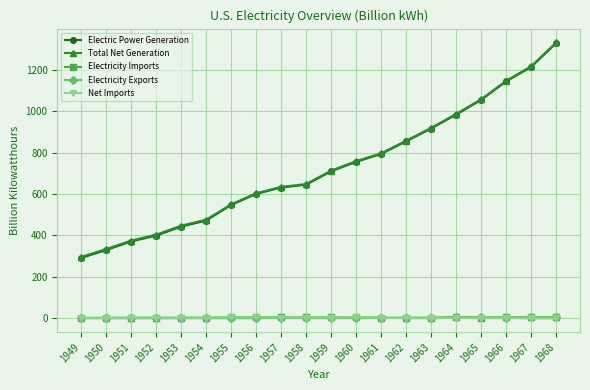

The value of Total Net Generation at 1957 is 1085.1. True or false?

False